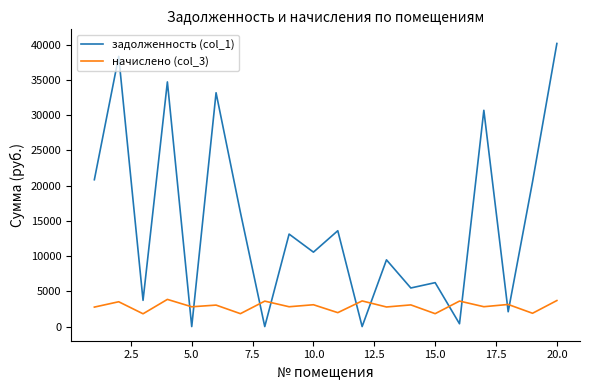

What is the difference between the maximum and minimum values in the задолженность (col_1) series?

40162.2